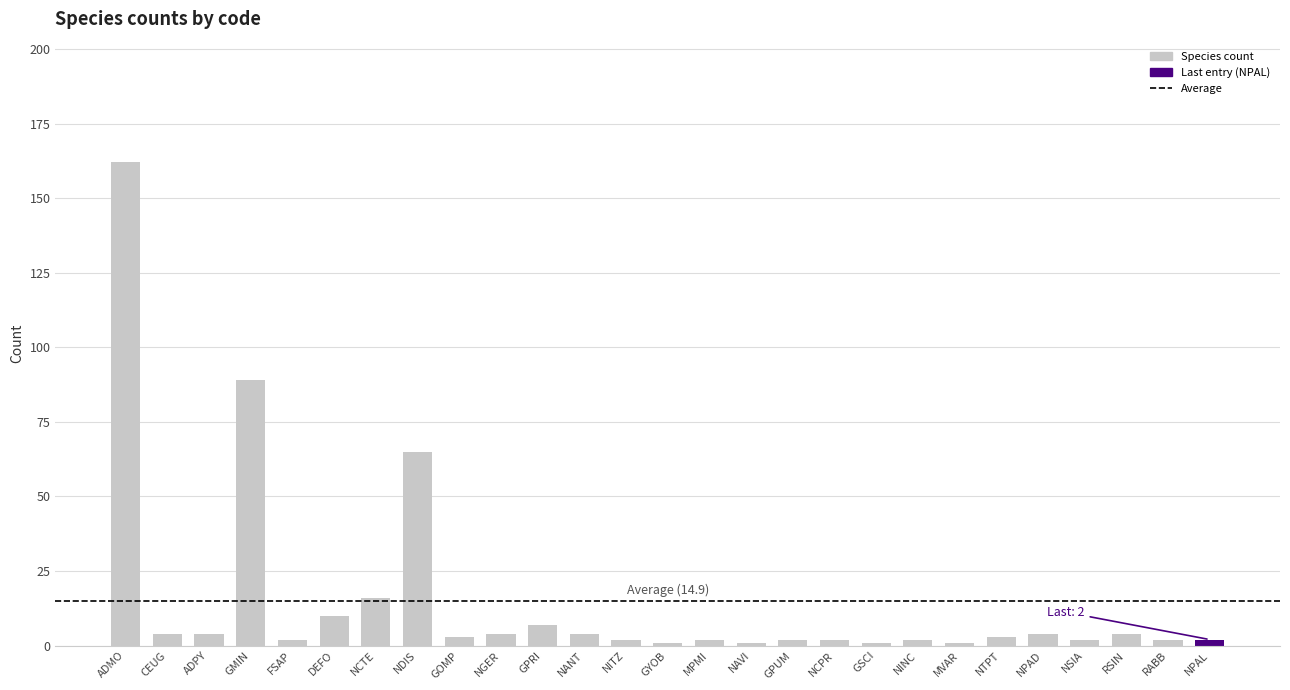

What is the label of the 12th bar from the left?

NANT